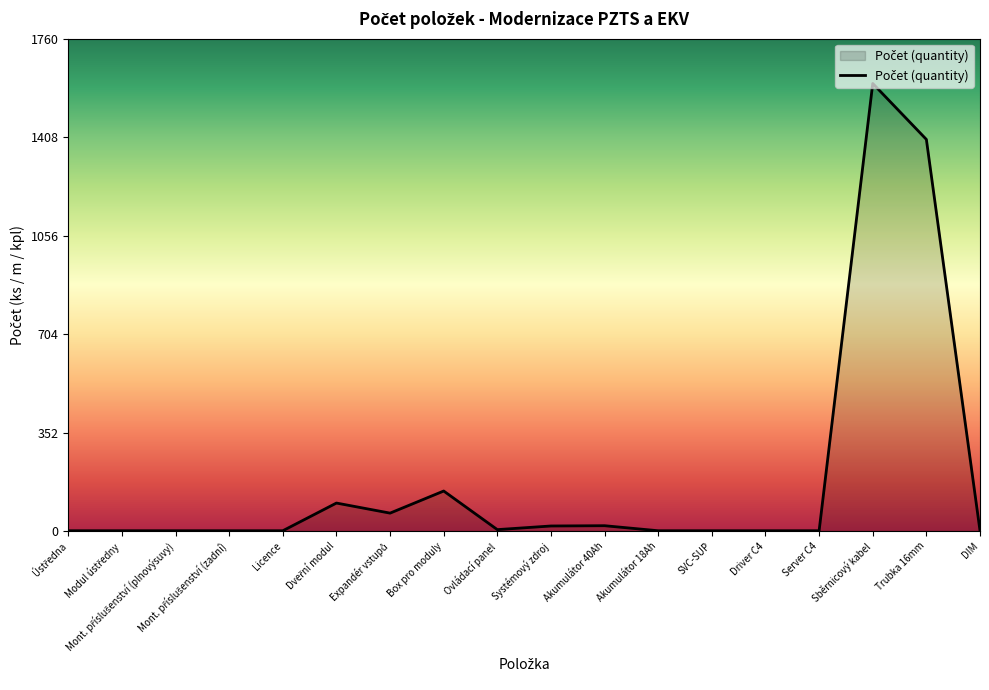

Which label corresponds to the largest value in the chart?

Sběrnicový kabel